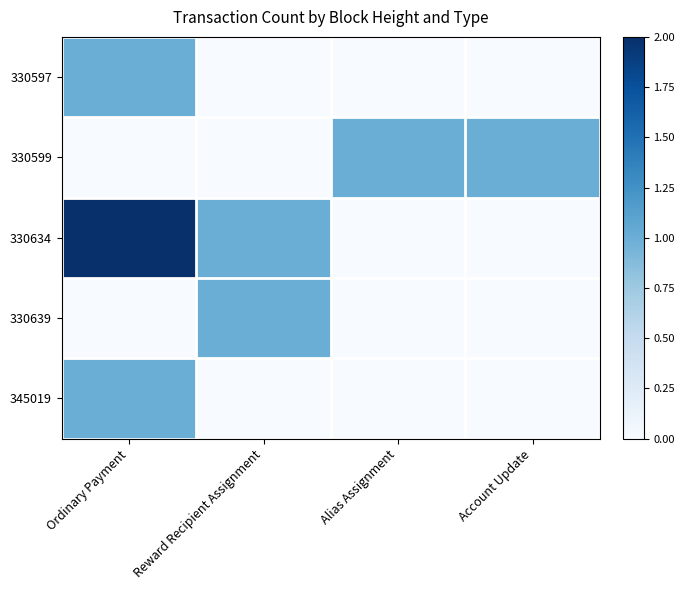

Reading right to left, what are all the values shown in this chart?

330597: Account Update=0	Alias Assignment=0	Reward Recipient Assignment=0	Ordinary Payment=1
330599: Account Update=1	Alias Assignment=1	Reward Recipient Assignment=0	Ordinary Payment=0
330634: Account Update=0	Alias Assignment=0	Reward Recipient Assignment=1	Ordinary Payment=2
330639: Account Update=0	Alias Assignment=0	Reward Recipient Assignment=1	Ordinary Payment=0
345019: Account Update=0	Alias Assignment=0	Reward Recipient Assignment=0	Ordinary Payment=1